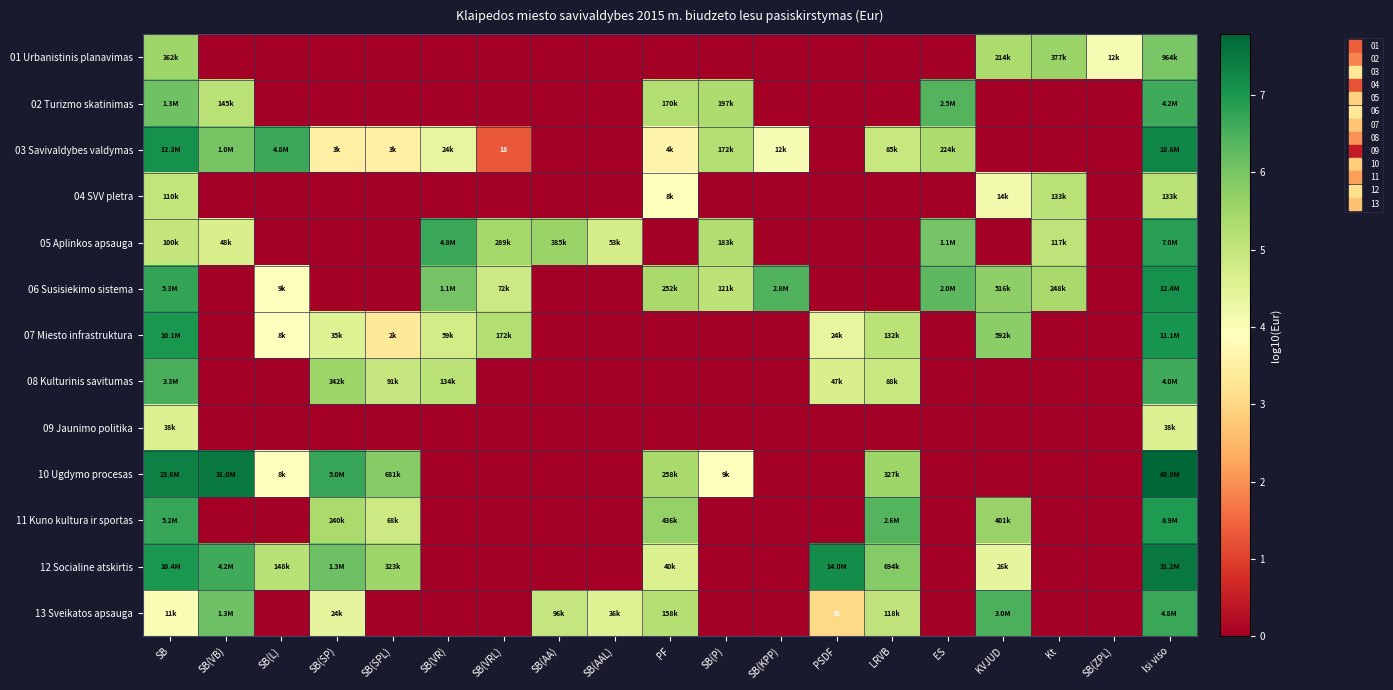

Count the number of categories in the chart.

19